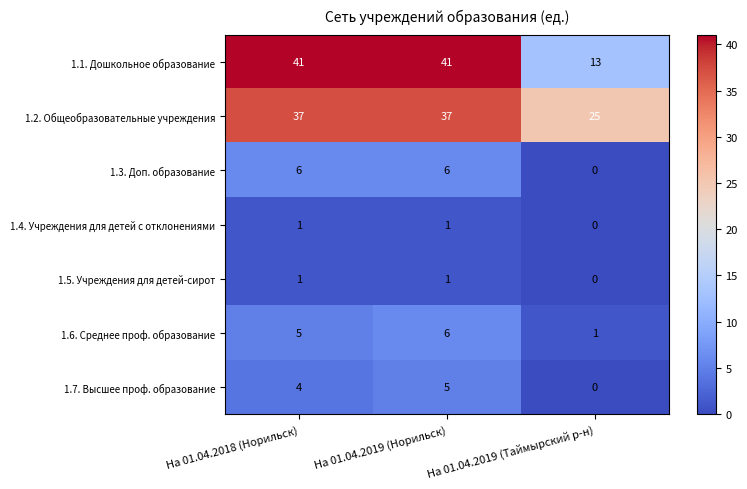

At which category is the sum across all series the highest?

На 01.04.2019 (Норильск)